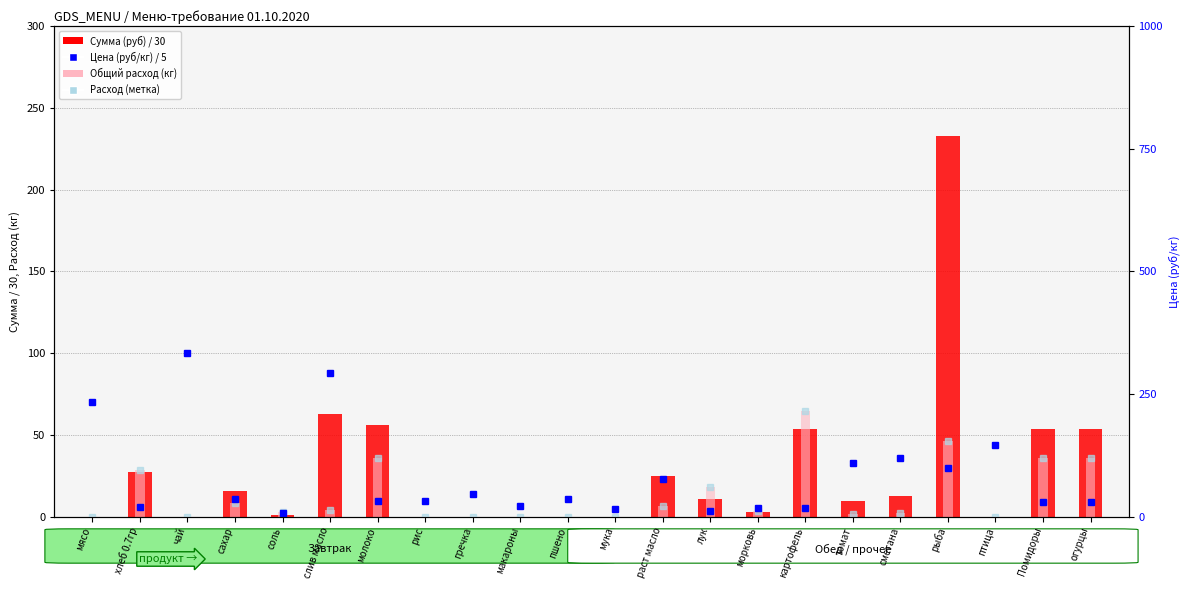

Rank the series by their maximum value, from lowest to highest.

Общий расход (кг), Сумма (руб) / 30